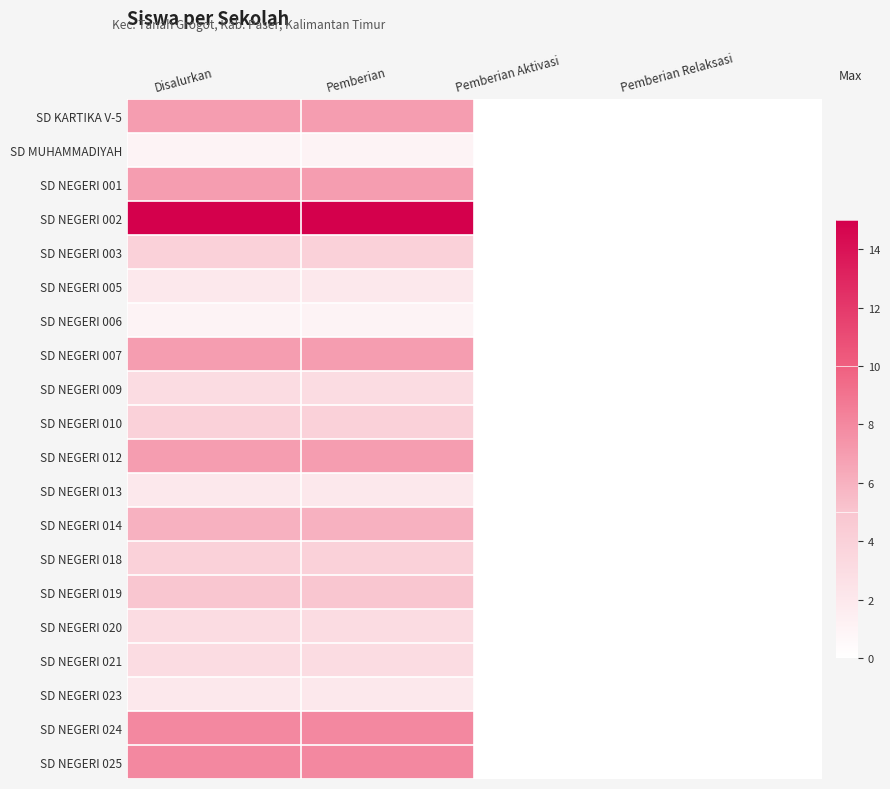

At how many categories does at least one series exceed 8?

2